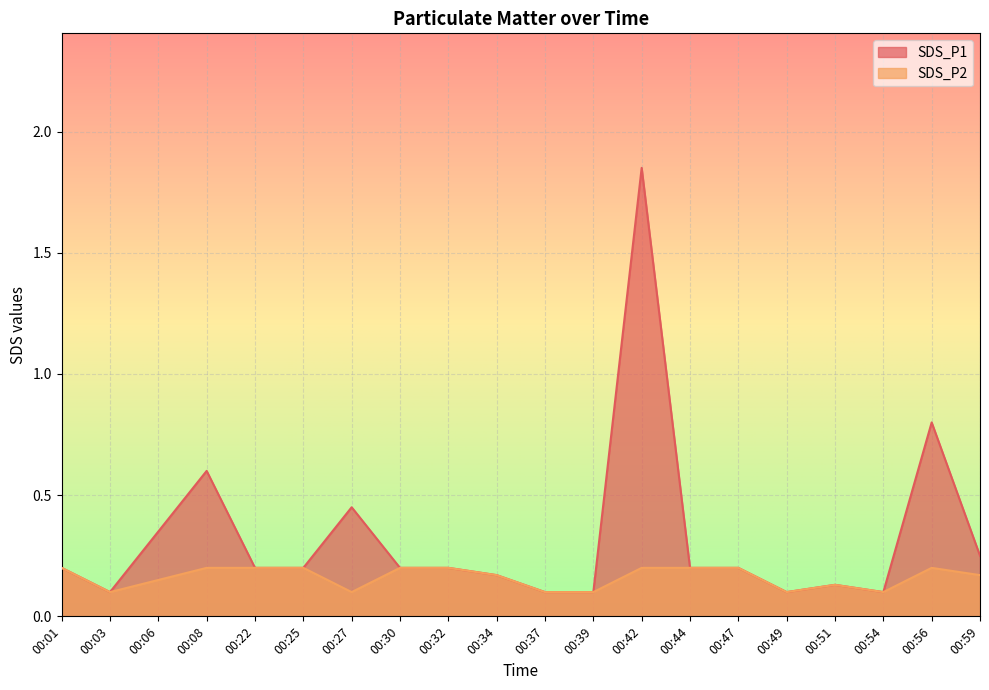

What is the value of the SDS_P1 point at the 9th from the left?

0.2